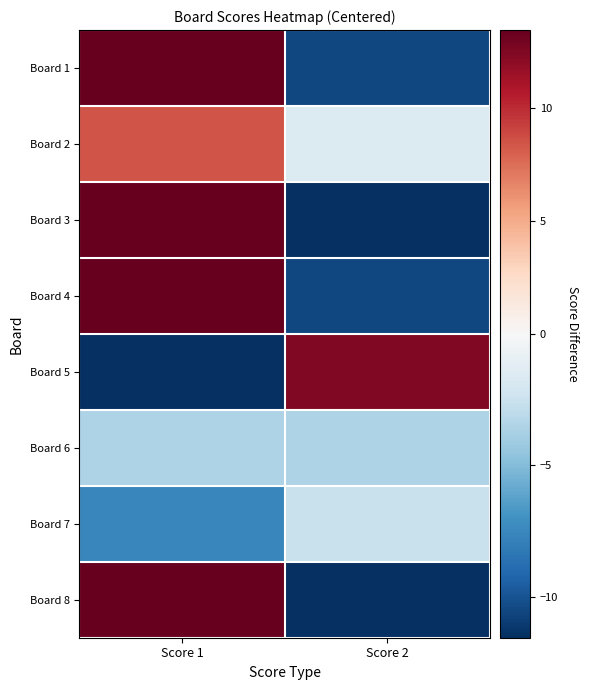

Reading left to right, extract all data points from this chart.

Board 1: Score 1=13.4	Score 2=-10.6
Board 2: Score 1=8.4	Score 2=-1.6
Board 3: Score 1=13.4	Score 2=-11.6
Board 4: Score 1=13.4	Score 2=-10.6
Board 5: Score 1=-11.6	Score 2=12.4
Board 6: Score 1=-3.6	Score 2=-3.6
Board 7: Score 1=-7.6	Score 2=-2.6
Board 8: Score 1=13.4	Score 2=-11.6